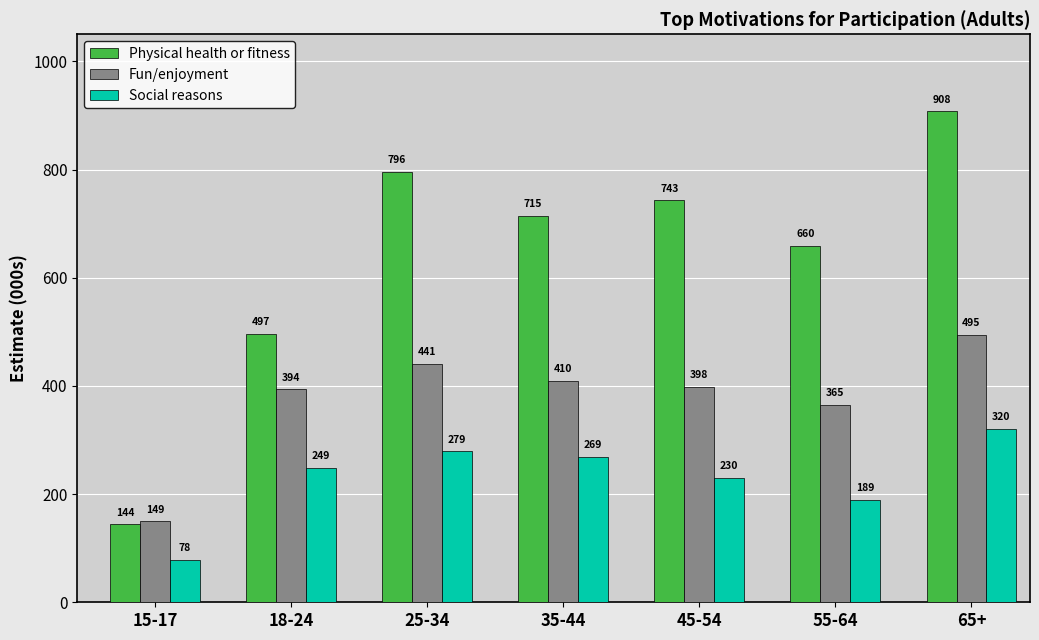

List the series in order of their overall mean, highest first.

Physical health or fitness, Fun/enjoyment, Social reasons